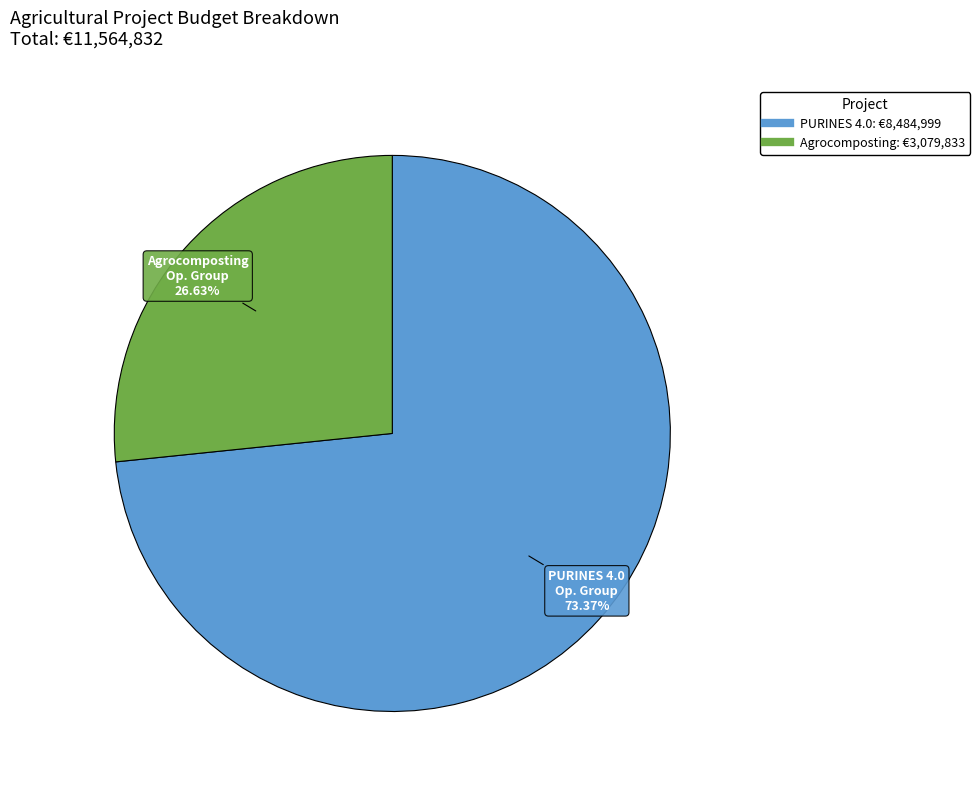

Is there a majority slice in this chart?

Yes